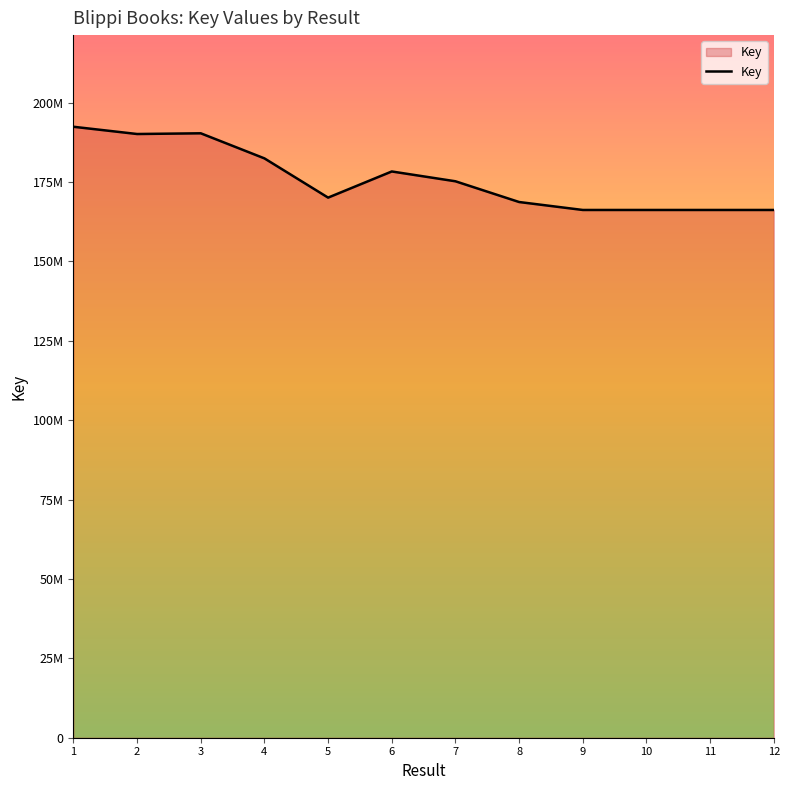

Does the chart have visible grid lines?

No